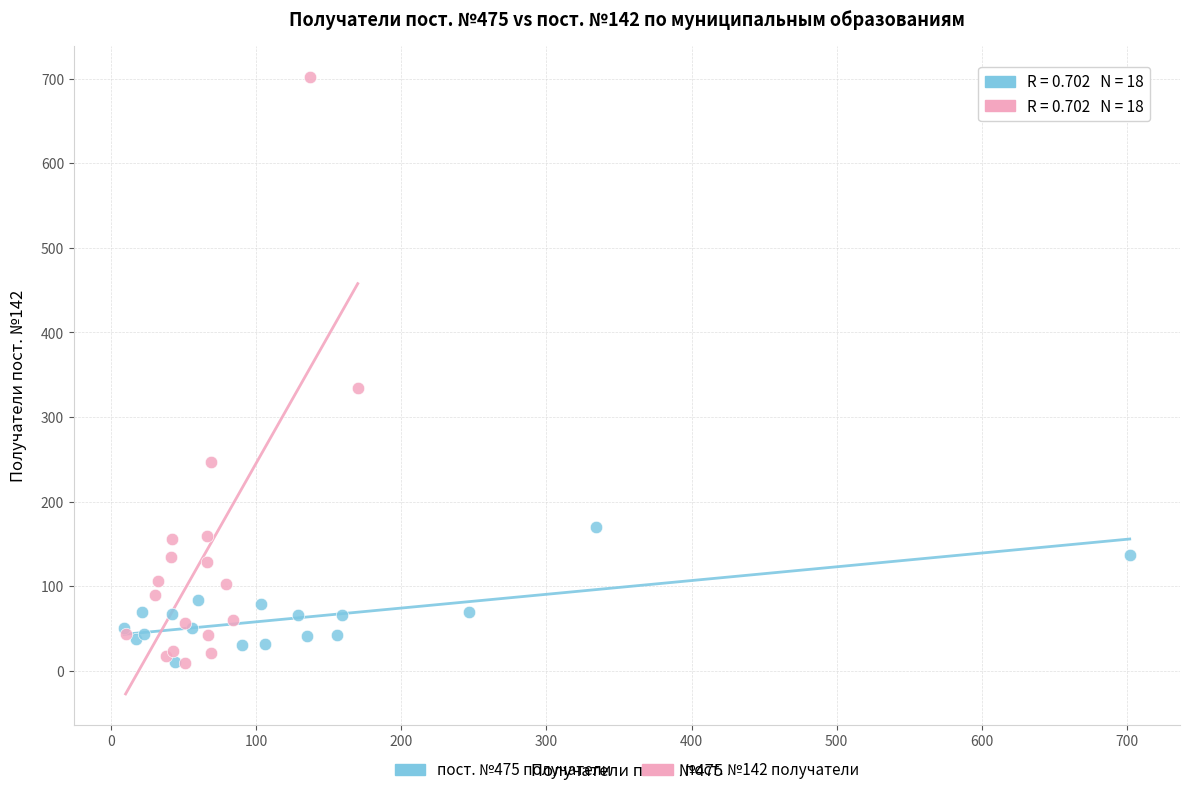

Which series has the widest spread of Y values?

пост. №142 получатели